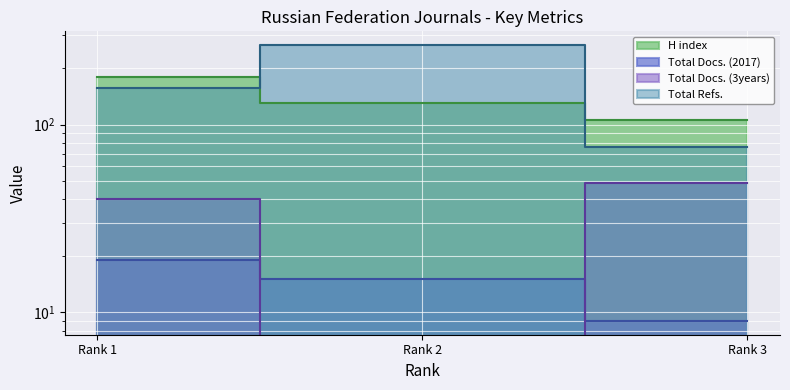

What is the value of the H index point at the 2nd from the left?

130